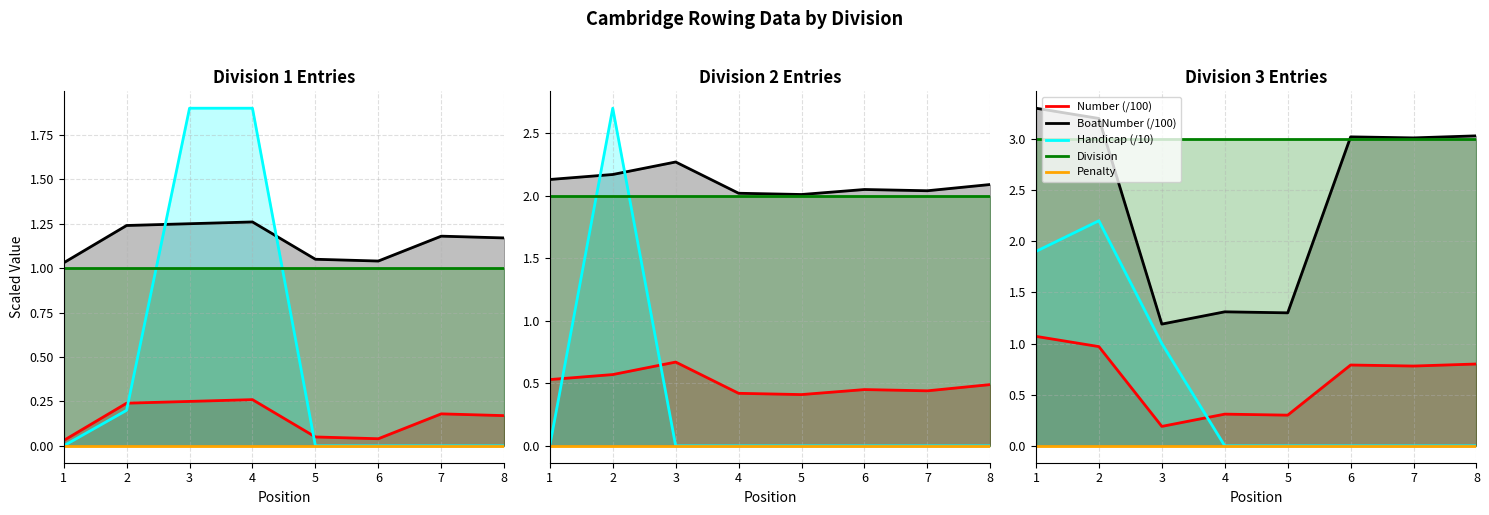

Read the Number (/100) value at 6.

0.8